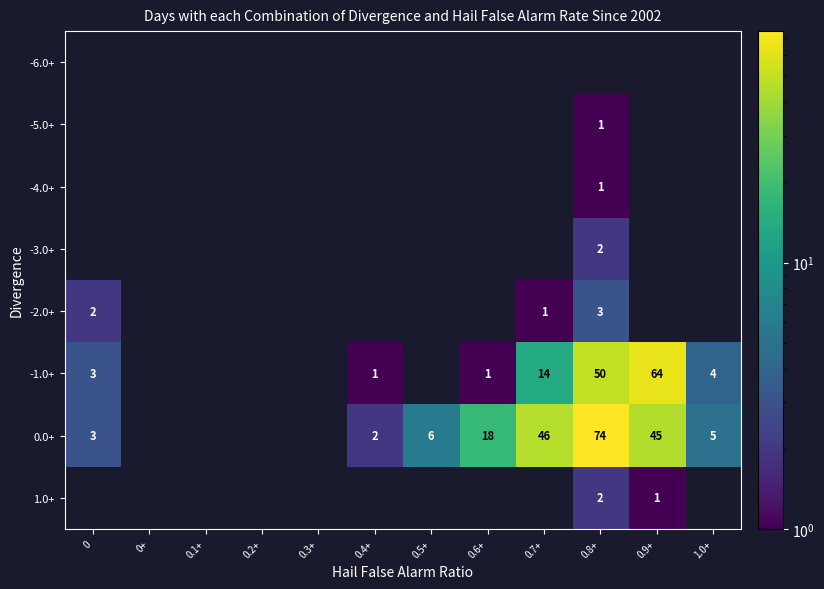

At which category is the sum across all series the highest?

0.8+